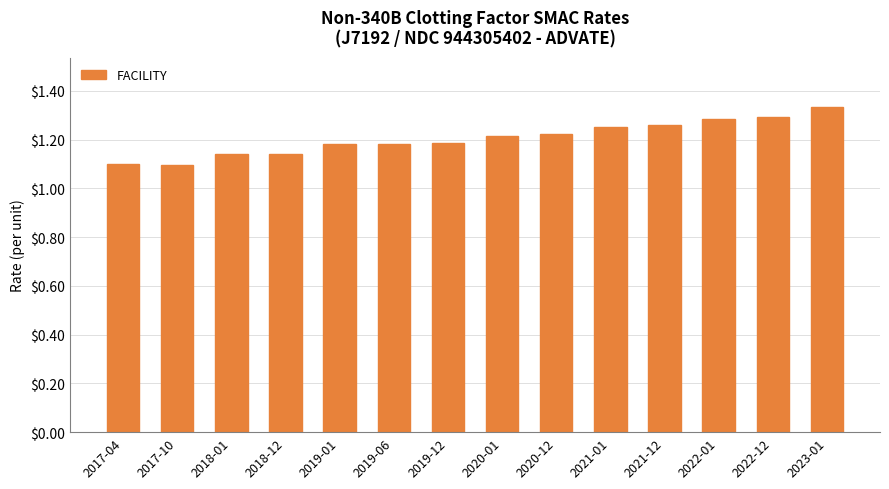

What is the sum of the values at 2020-12 and 2021-01?

2.5